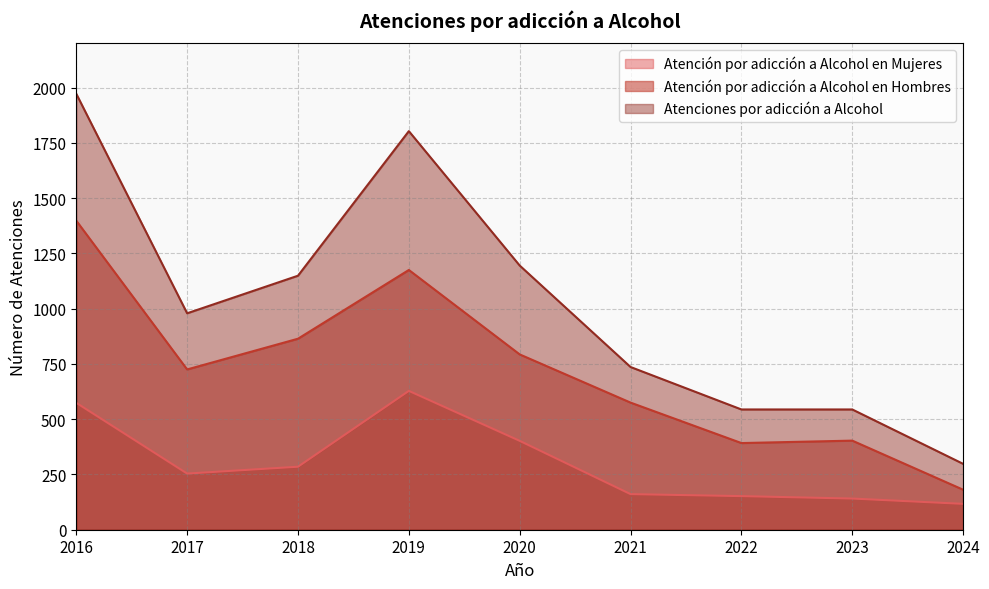

Reading right to left, extract all data points from this chart.

Atención por adicción a Alcohol en Mujeres: 117	141	152	161	402	628	285	254	574
Atención por adicción a Alcohol en Hombres: 181	403	392	575	793	1175	864	725	1398
Atenciones por adicción a Alcohol: 298	544	544	736	1195	1803	1149	979	1972